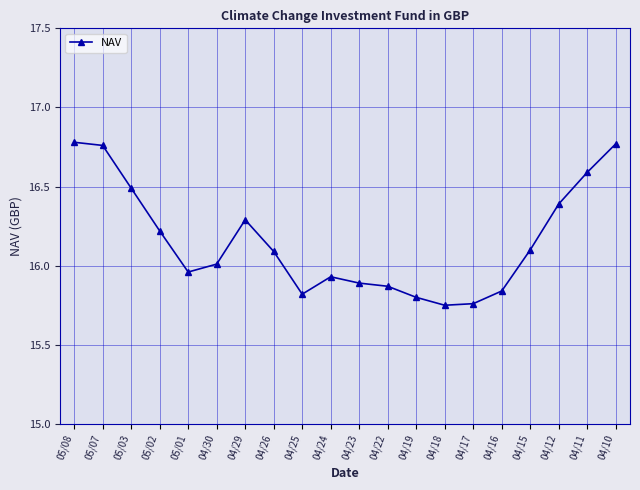

What is the label of the 16th point from the right?

05/01